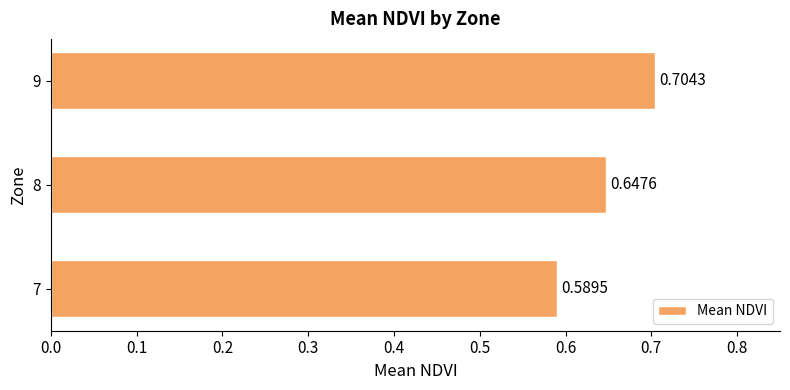

How many values are between 0 and 1?

3